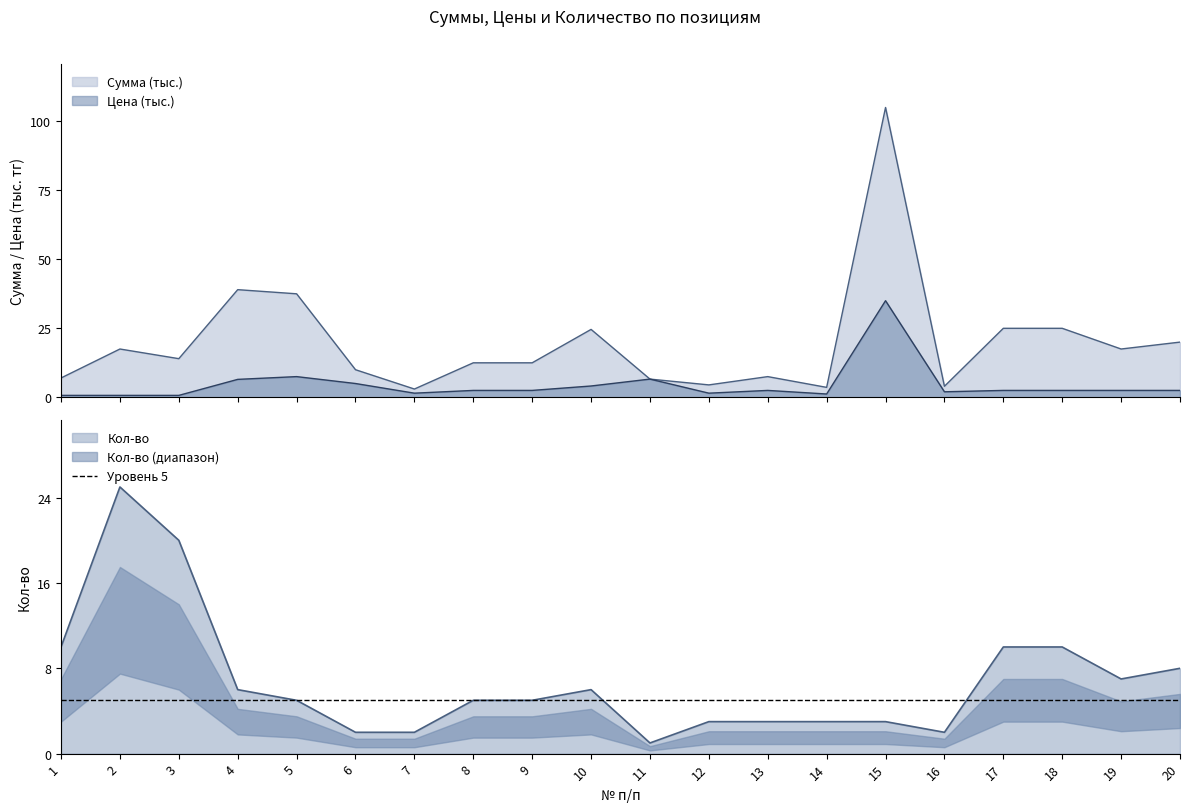

Which series has the largest total across all categories?

Сумма